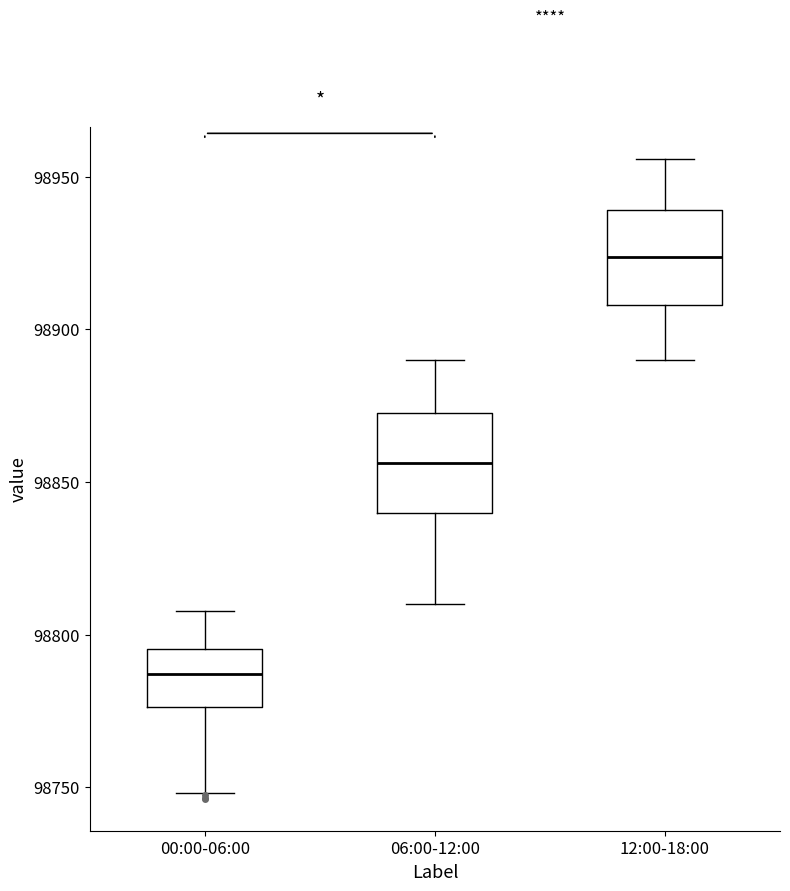

Where does the lower whisker of the box for 00:00-06:00 end on the y-axis? The values are not printed on the chart, so give them approximately, as read against the axis.

98750